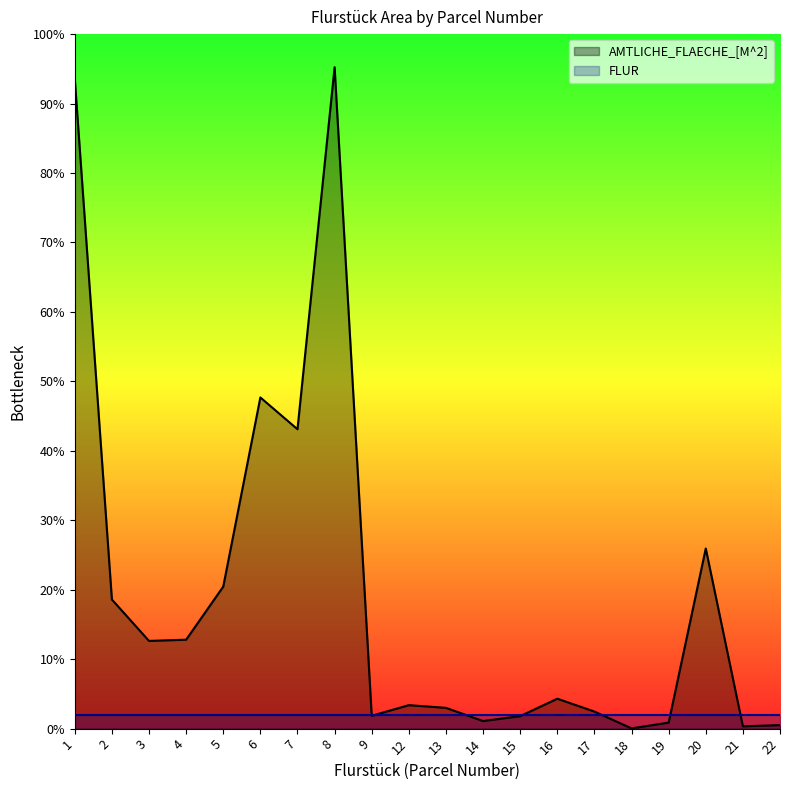

Approximately how many times larger is the value at 13 compared to 9?

1.6